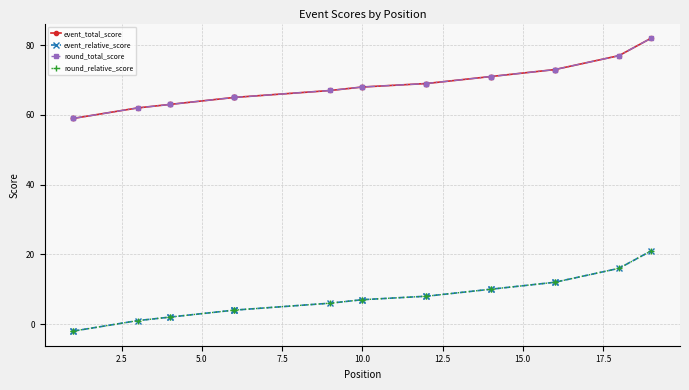

Is it true that round_total_score equals 52 at 18?

False